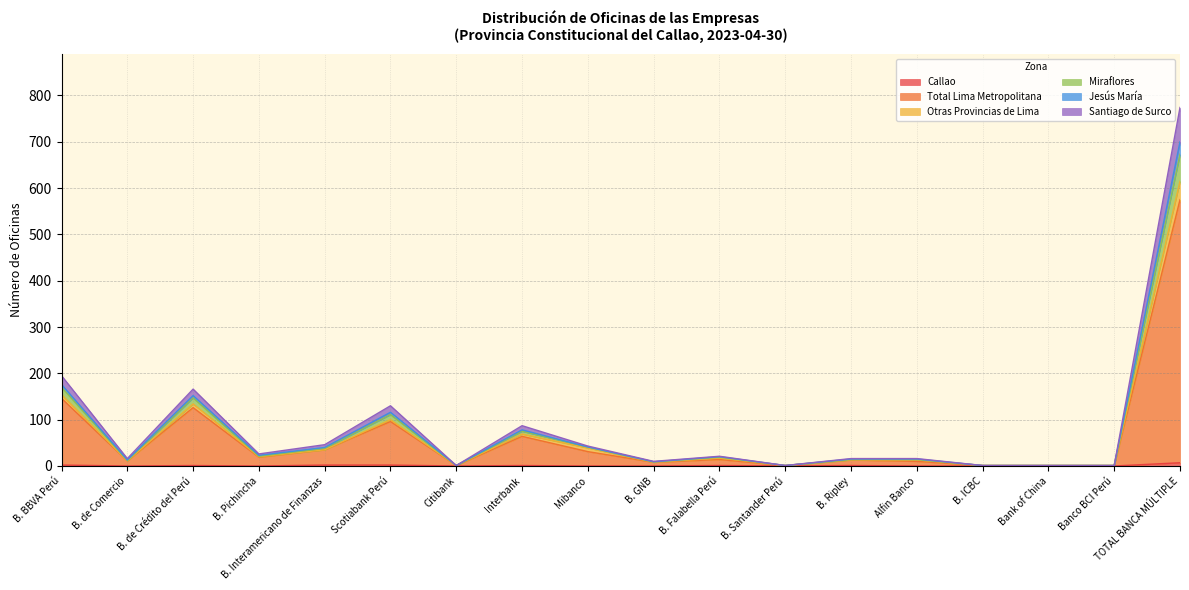

At how many categories does at least one series exceed 574?

1